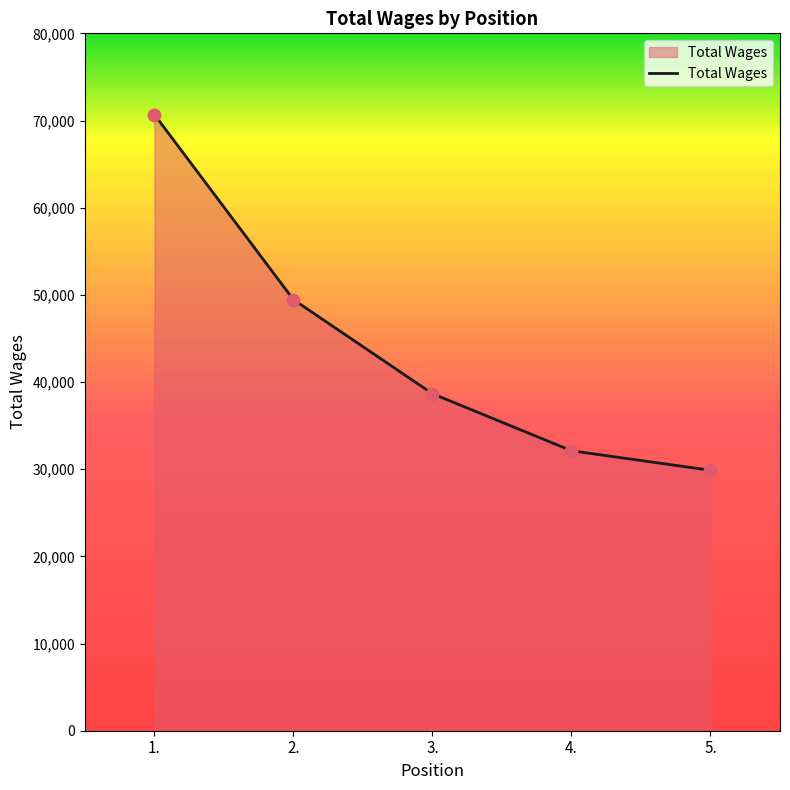

What is the change in value from 4. to 5.?

-2240